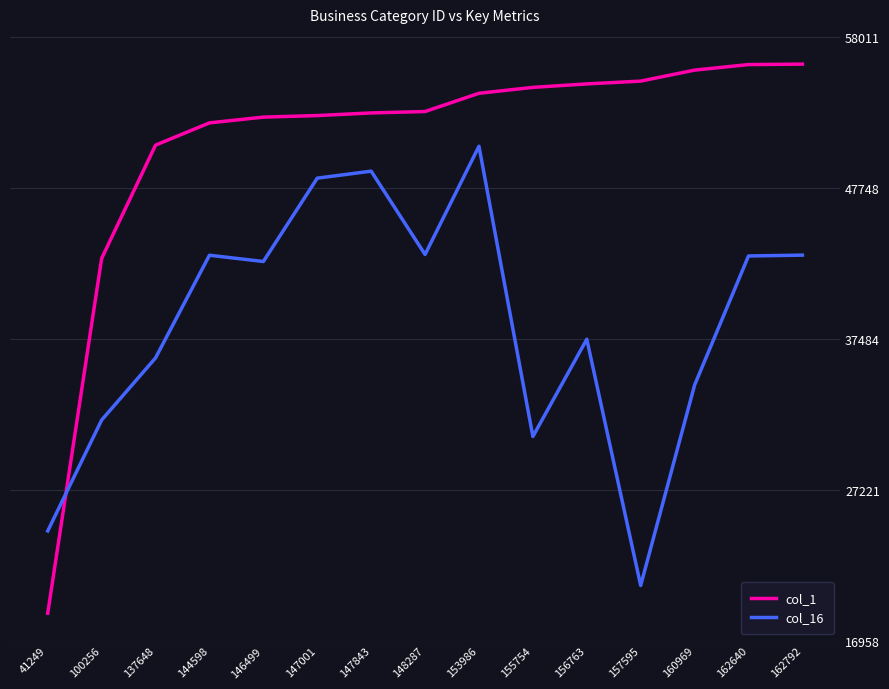

The value of col_1 at 144598 is 76068.5. True or false?

False